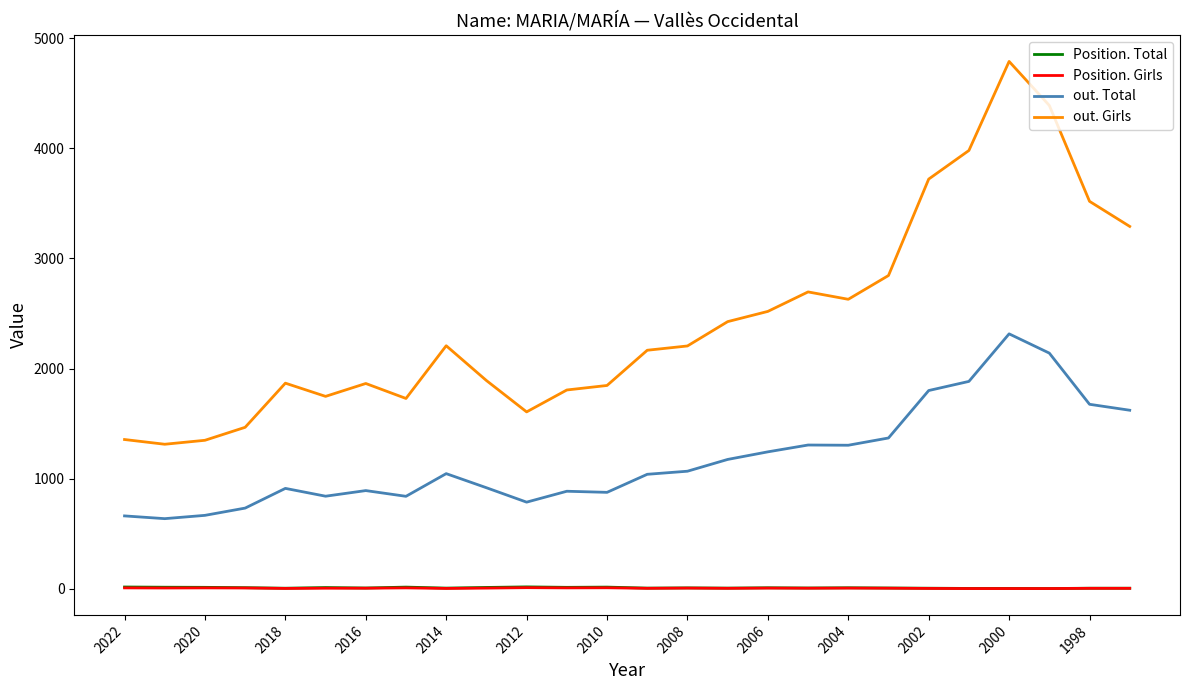

True or false: Position. Girls has more than 0 interior local peaks.

True